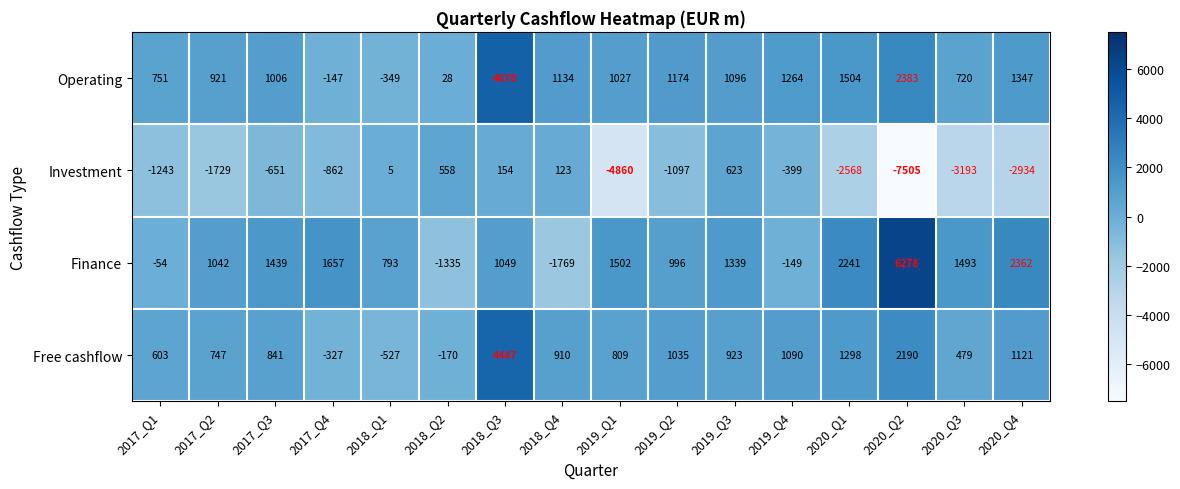

What is the total value across all series at 2017_Q3?

2635